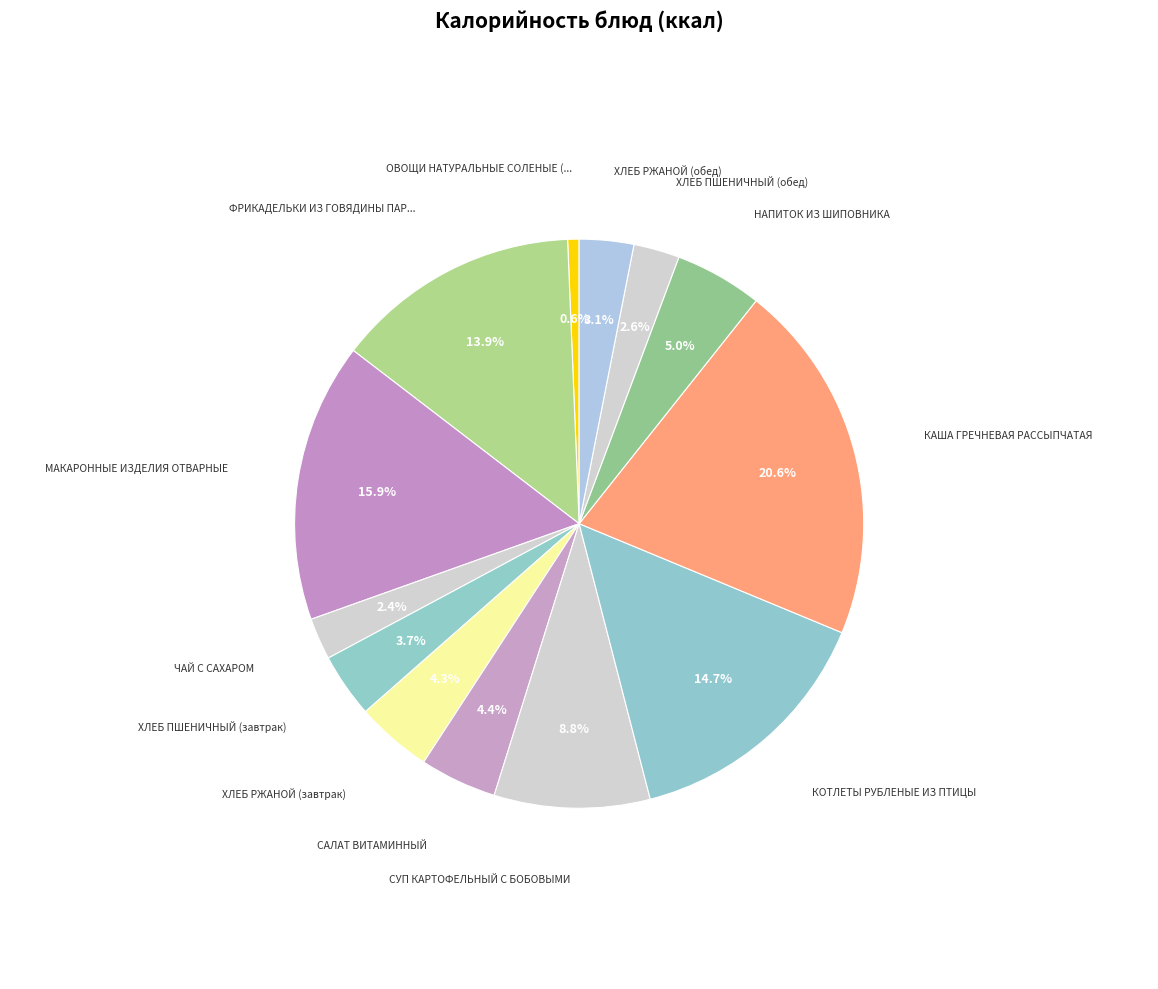

Which category has the biggest portion of the pie?

КАША ГРЕЧНЕВАЯ РАССЫПЧАТАЯ